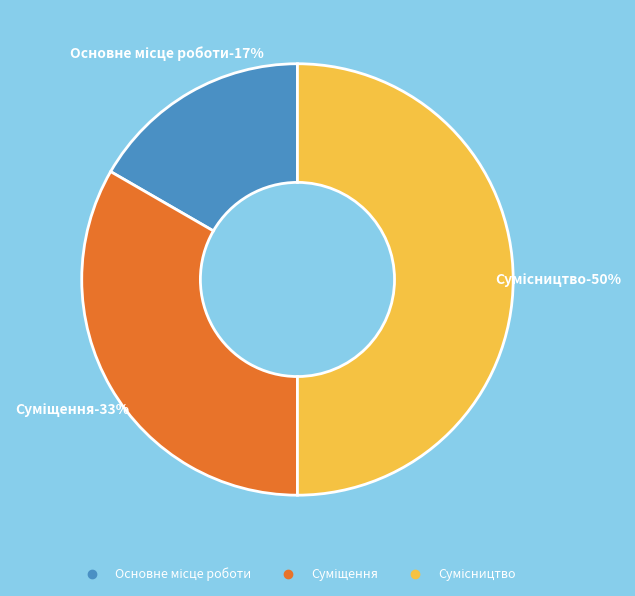

Does Основне місце роботи represent more than half of the total?

No